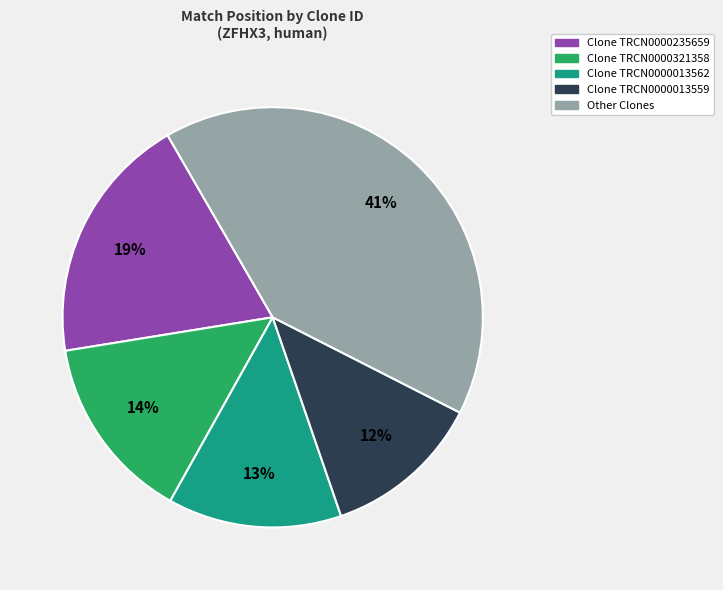

What is the largest slice in the pie chart?

Other Clones